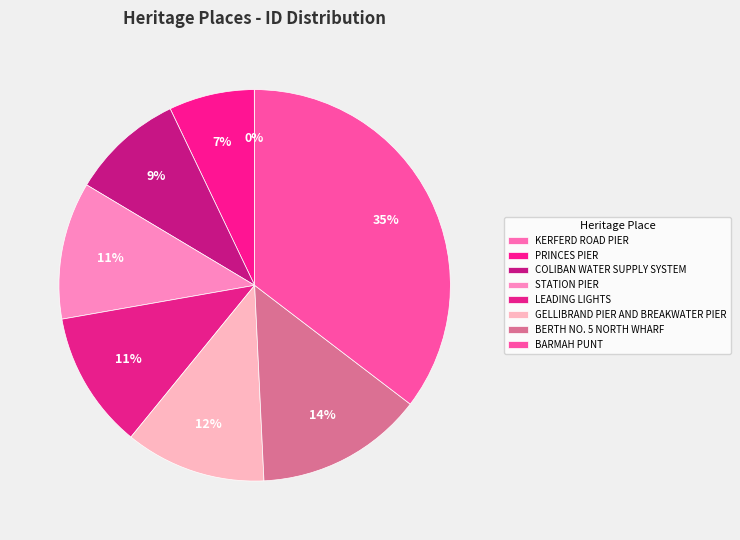

Count the number of slices in the pie.

8